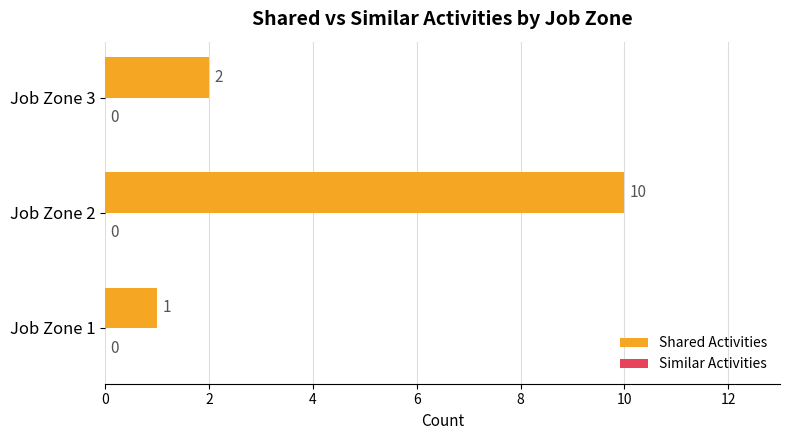

Reading bottom to top, what are all the values shown in this chart?

1	10	2